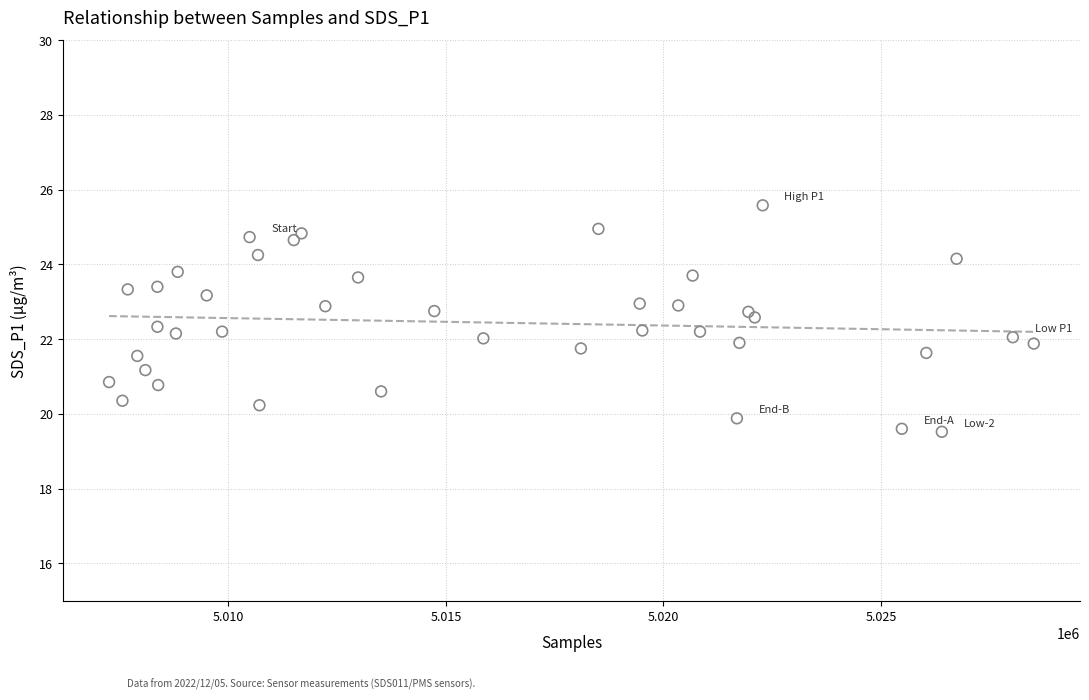

What is the range of X values (max minus min)?

21246.0